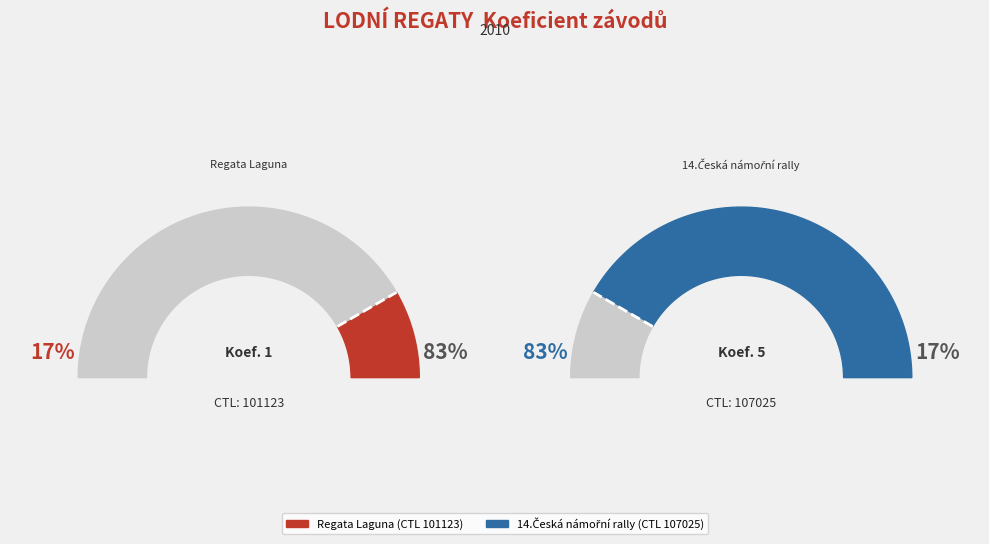

What portion of the pie excludes 107025?

16.7%